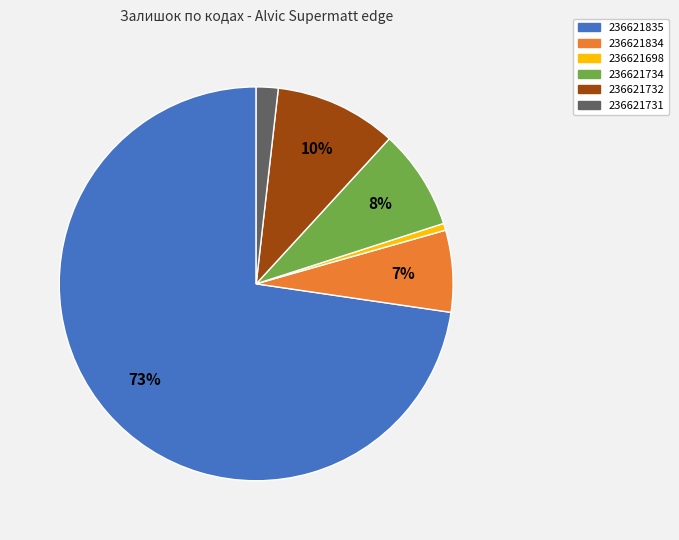

True or false: 236621698 accounts for 1% of the total.

True